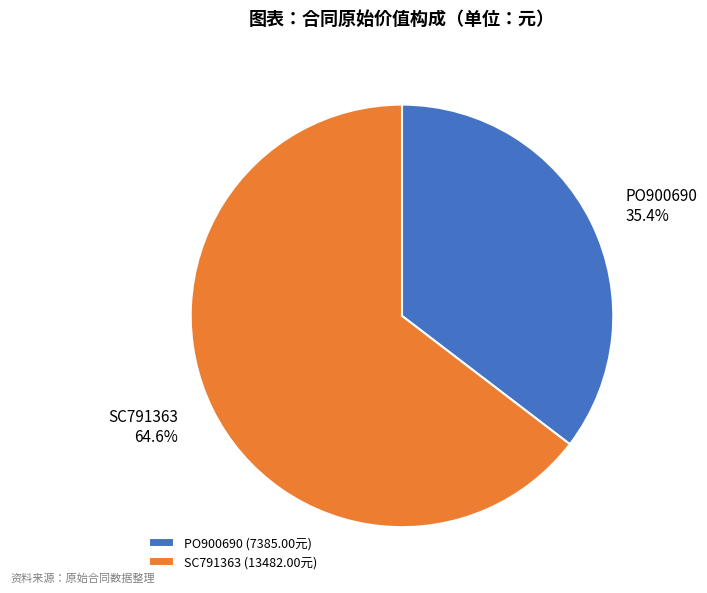

Approximately how many times larger is the value at PO900690 (7385.00元) compared to SC791363 (13482.00元)?

0.5